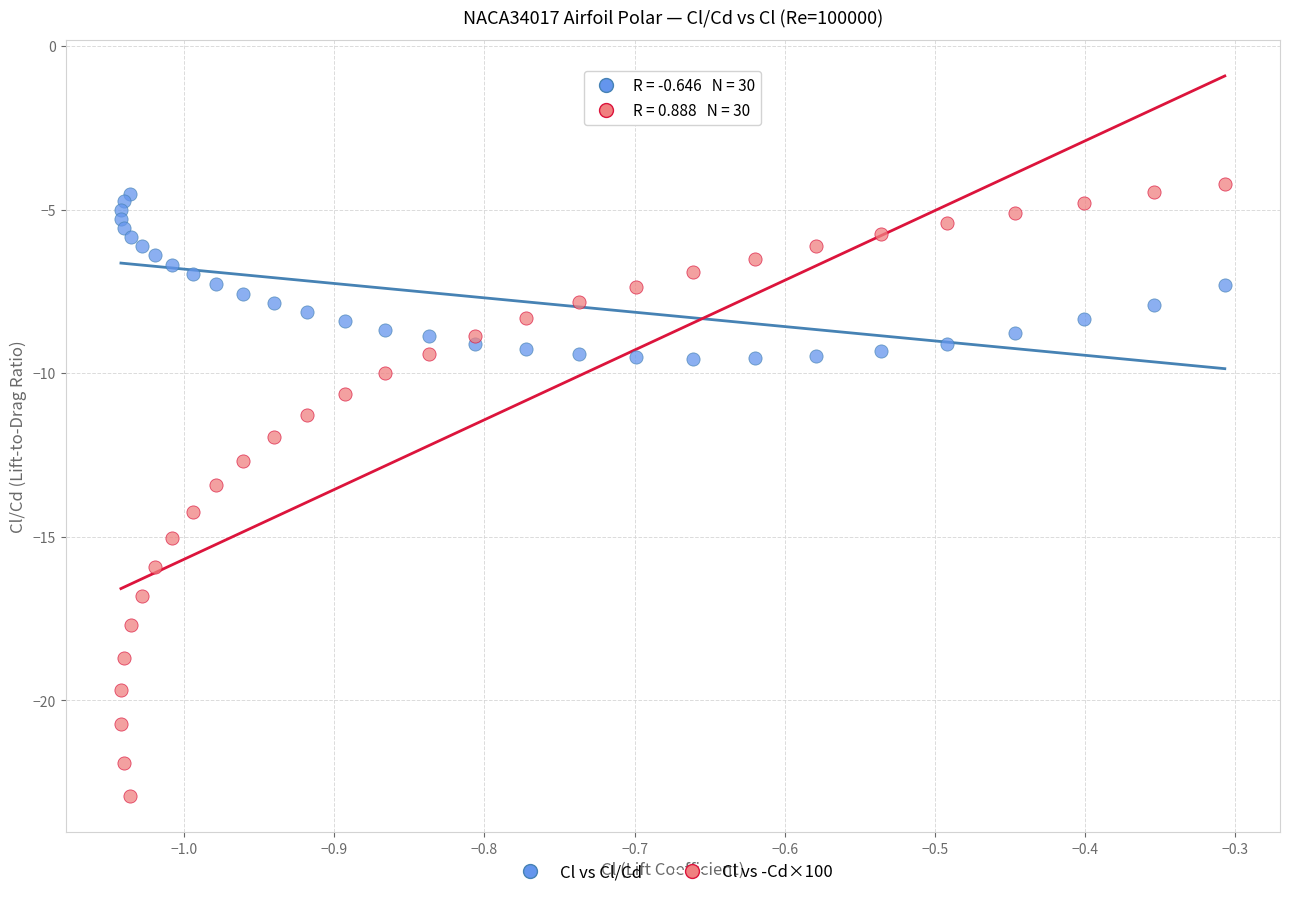

Which series reaches the maximum Y coordinate?

Cl vs -Cd×100